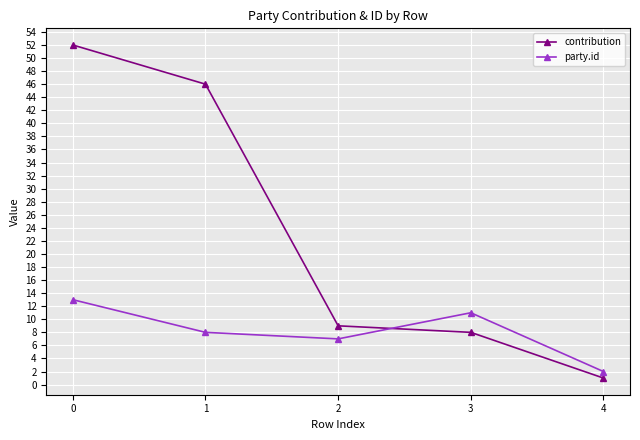

True or false: party.id has more than 1 points higher than both neighbors.

False